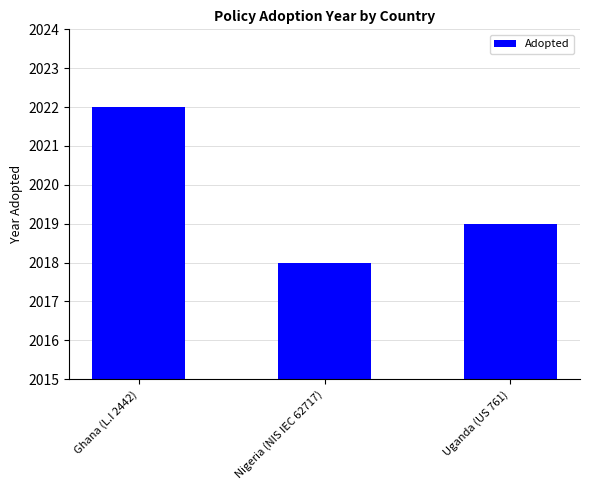

True or false: the data shows 2022 at Ghana (L.I 2442).

True